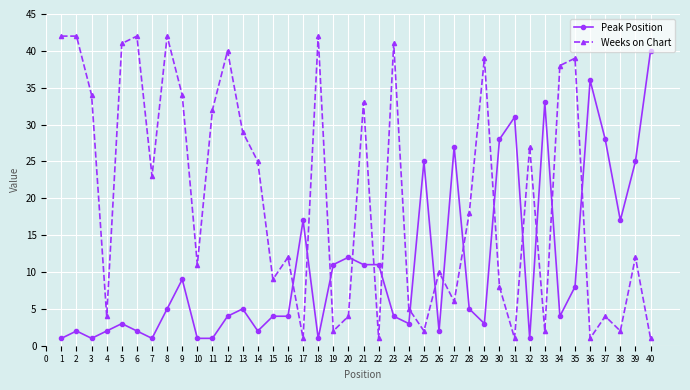

Which series has the largest range (max minus min)?

Weeks on Chart